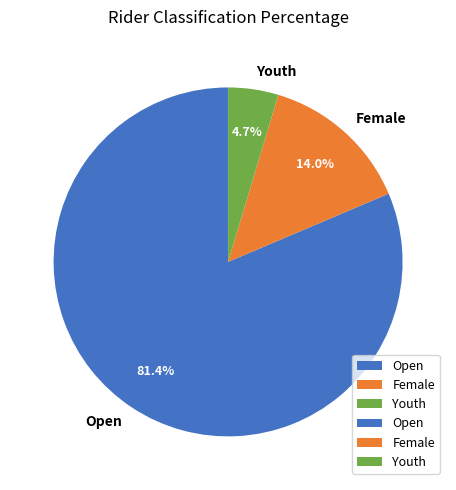

How much of the chart is everything except Female?

86.0%